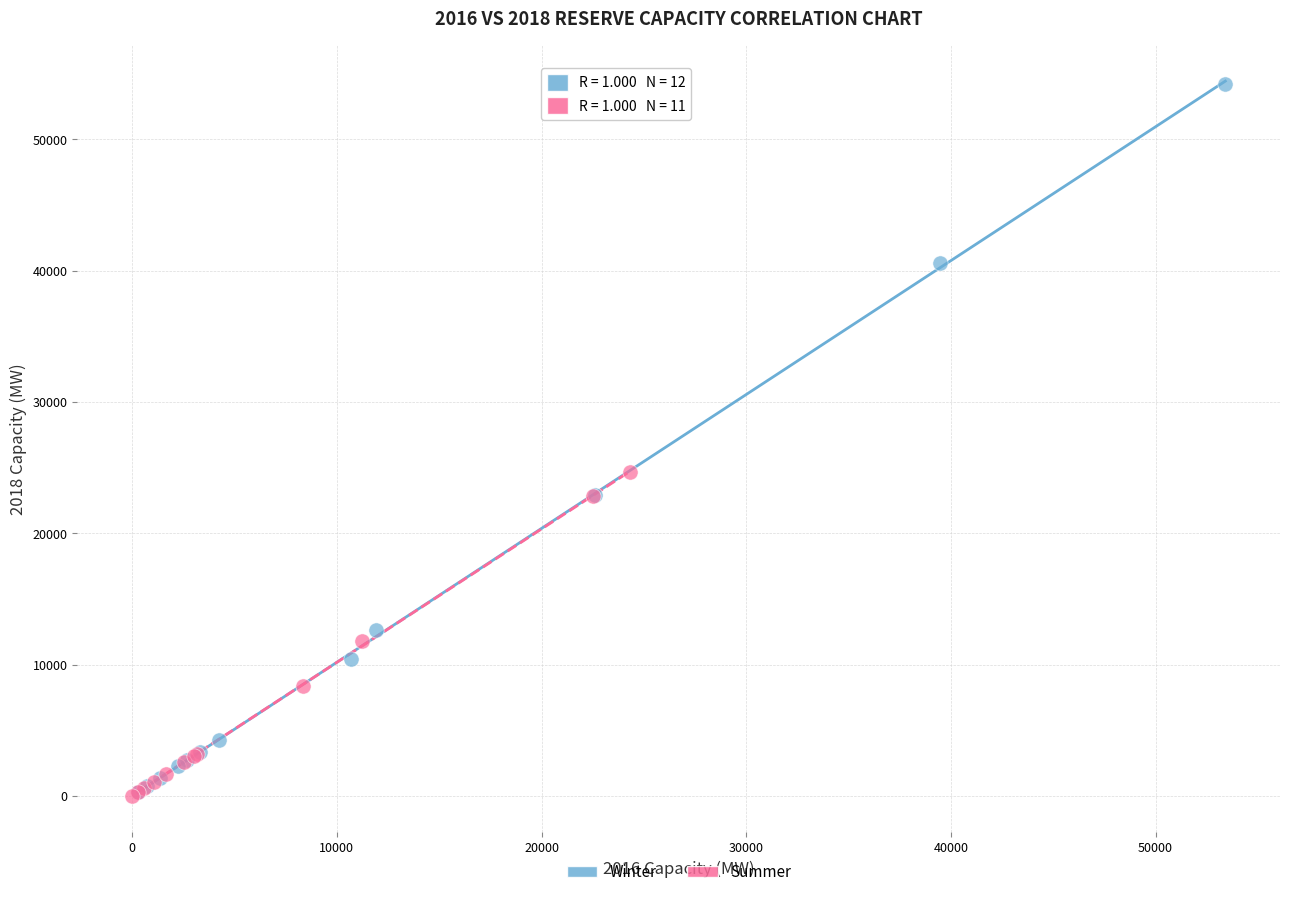

Which series reaches the maximum Y coordinate?

Winter